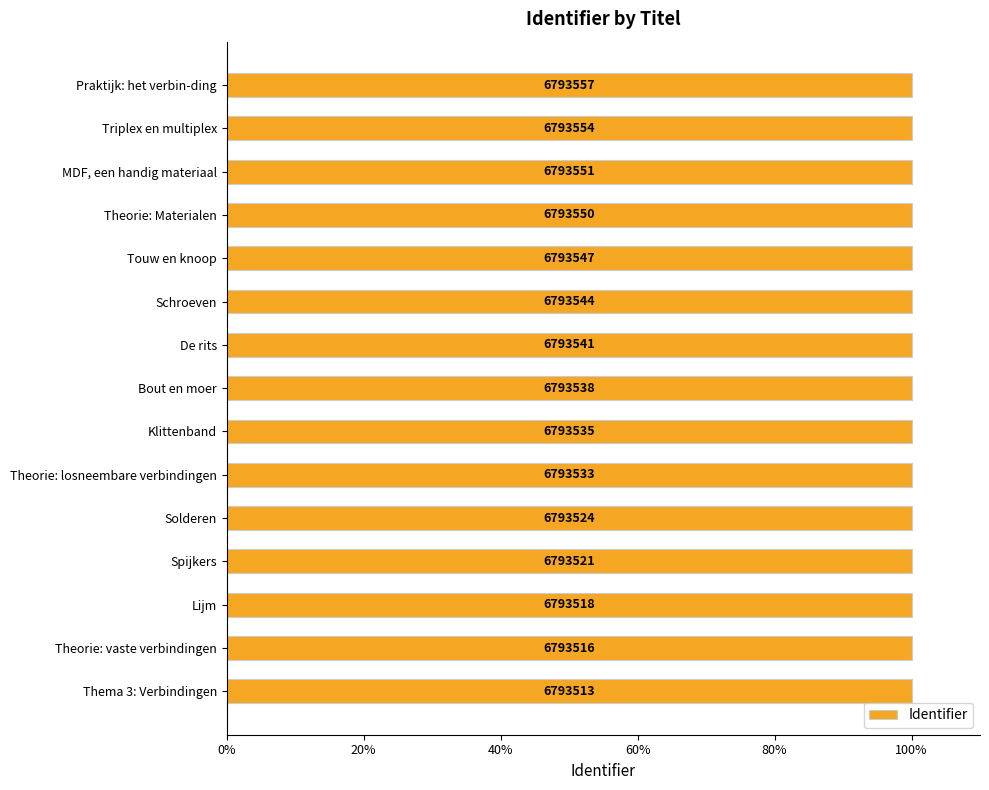

Does the chart contain any negative values?

No